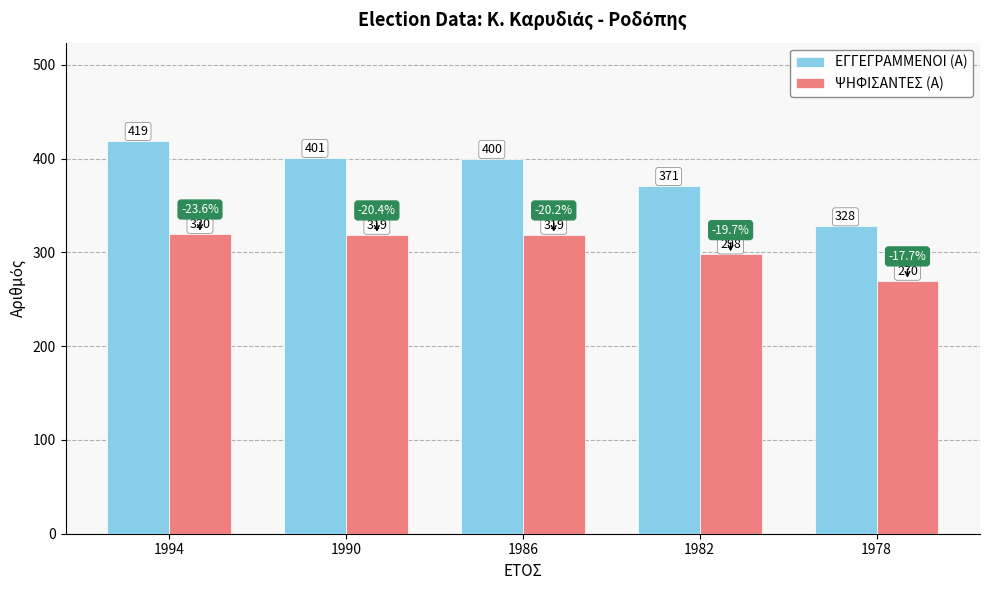

Which series has the largest total across all categories?

ΕΓΓΕΓΡΑΜΜΕΝΟΙ (Α)